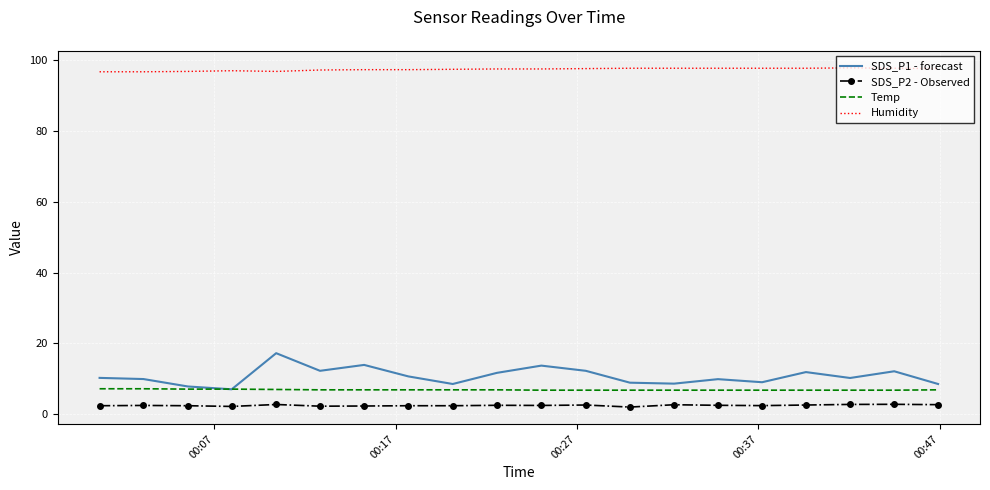

List the series in order of their peak value, lowest first.

SDS_P2 - Observed, Temp, SDS_P1 - forecast, Humidity